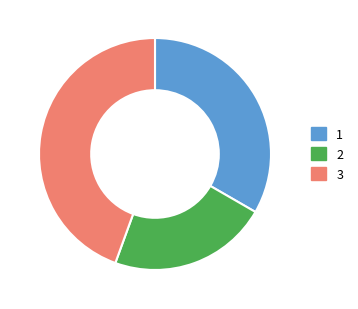

How many segments does this pie chart have?

3